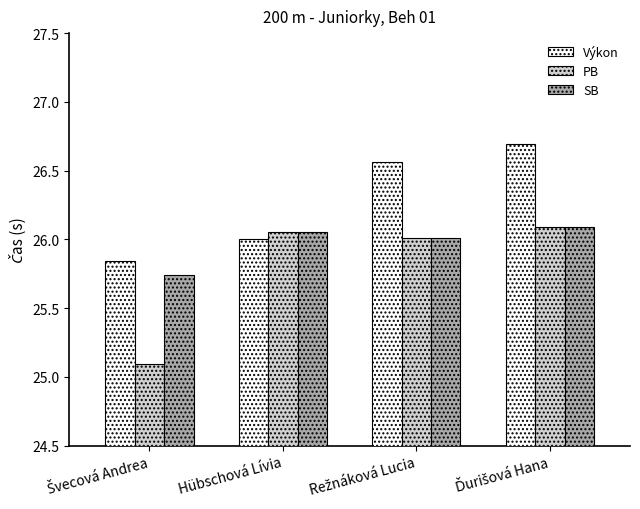

What is the greatest value displayed?

26.7